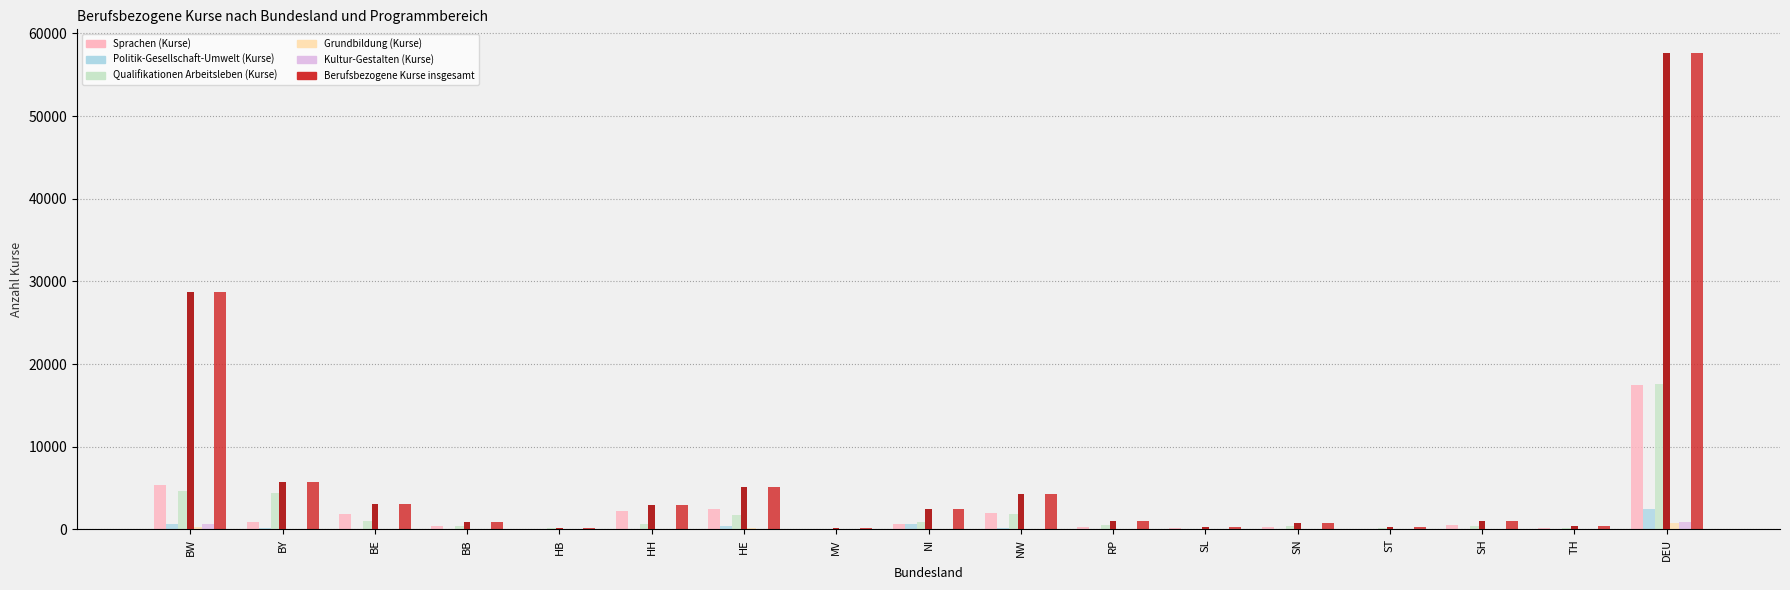

At which label is Berufsbezogene Kurse insgesamt closest to 28889?

BW